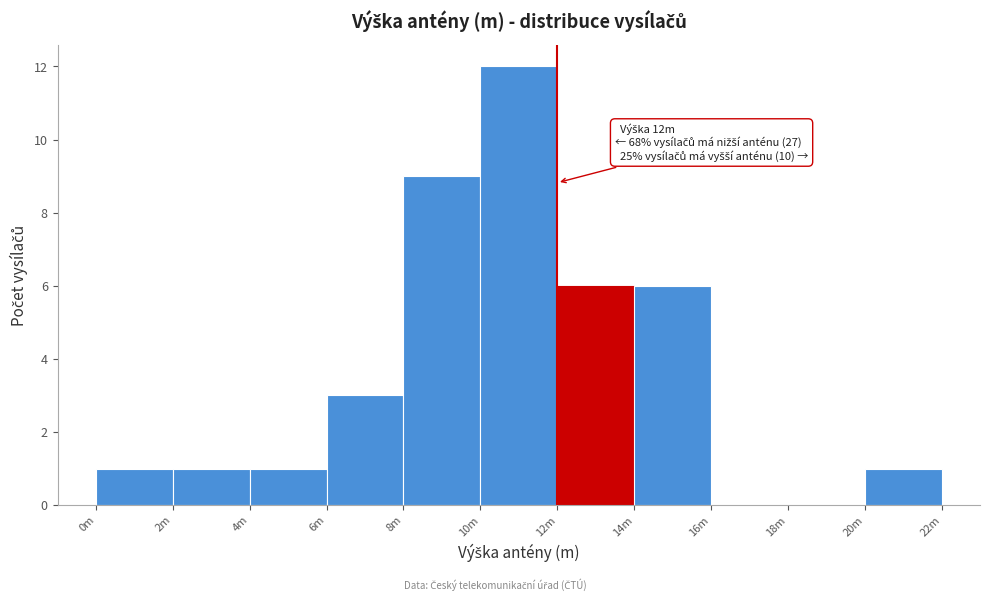

Reading left to right, transcribe all the data shown in this chart.

0m=1	2m=1	4m=1	6m=3	8m=9	10m=12	12m=6	14m=6	16m=0	18m=0	20m=1